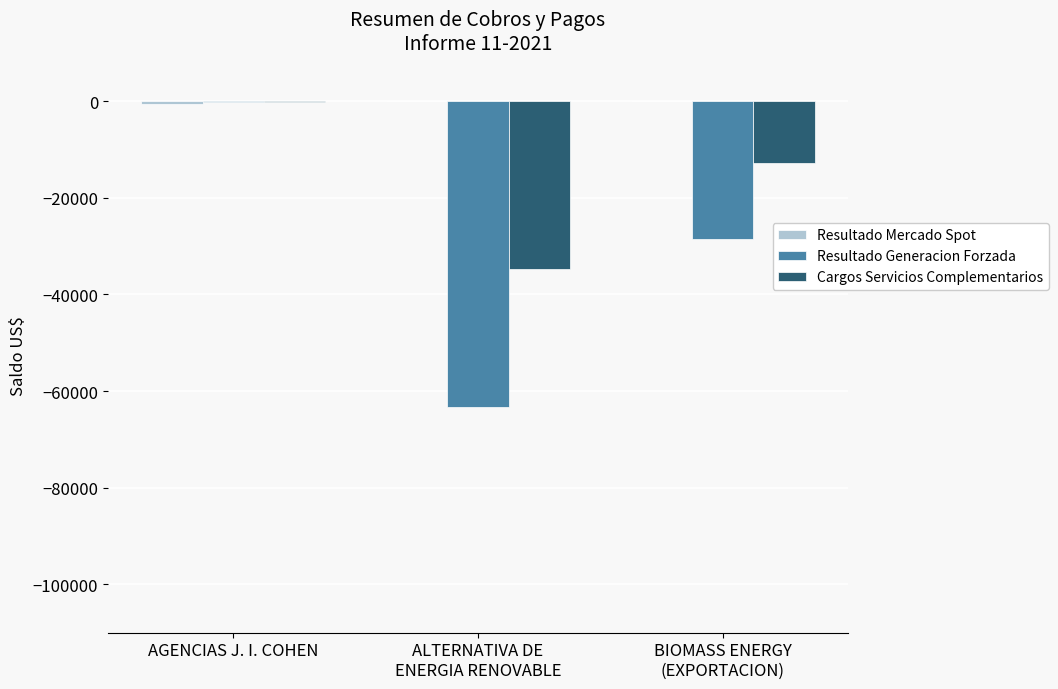

How many data points does each series have?

3